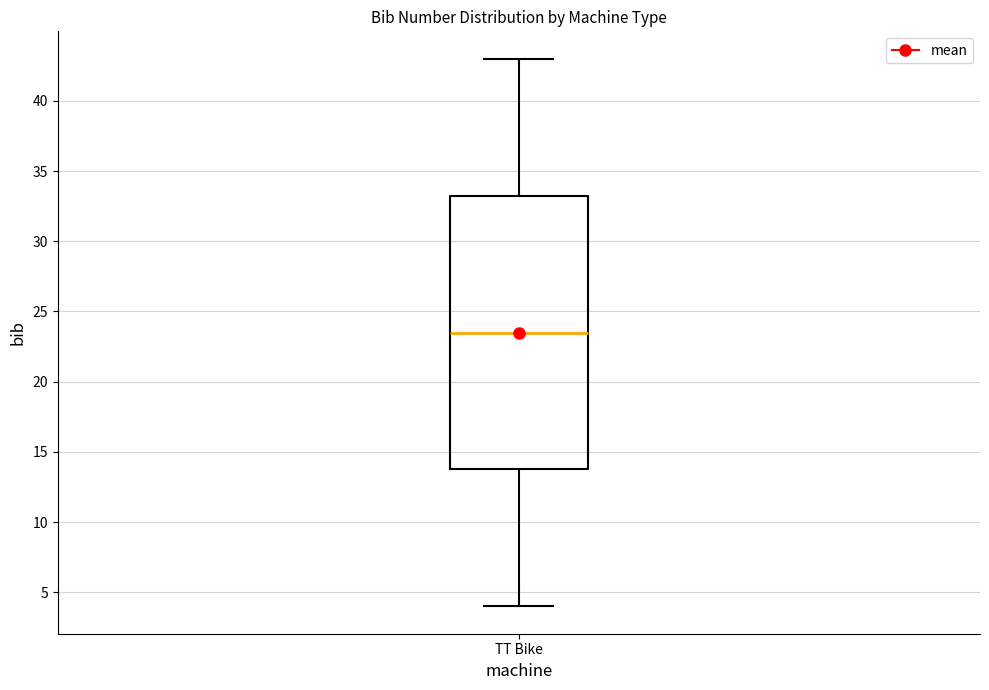

Read this box plot against the y-axis: the position of the median line, the range covered by the box, and the ends of both whiskers. The values are not printed on the chart, so give them approximately, as read against the axis.

median 23.5, box 14.0 to 33.5, whiskers 4.0 to 43.0